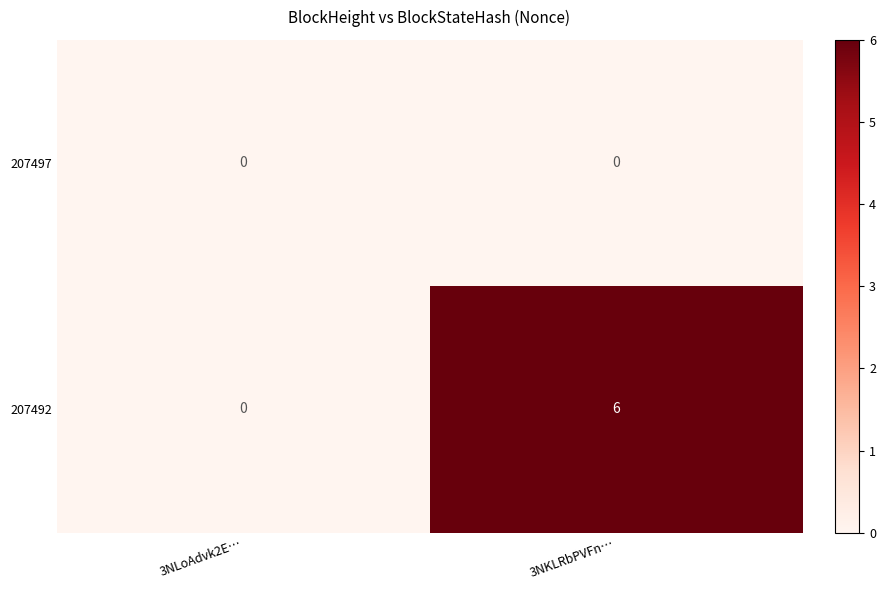

List the labels in order of 207492 value, largest first.

3NKLRbPVFn…, 3NLoAdvk2E…